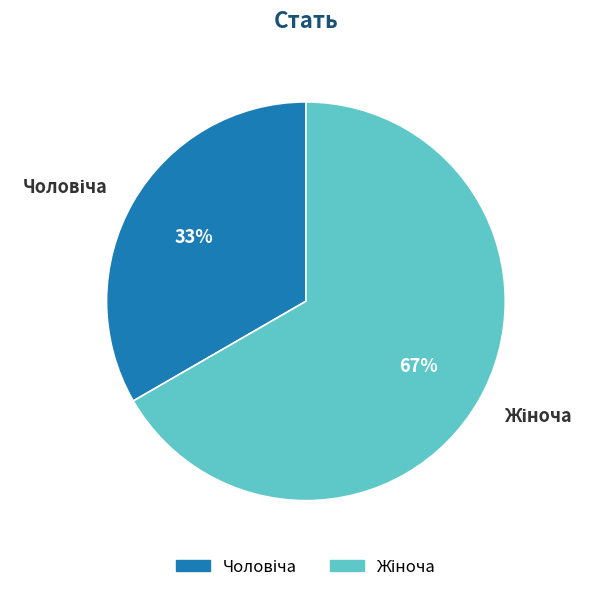

Is there any slice that represents more than half of the pie?

Yes